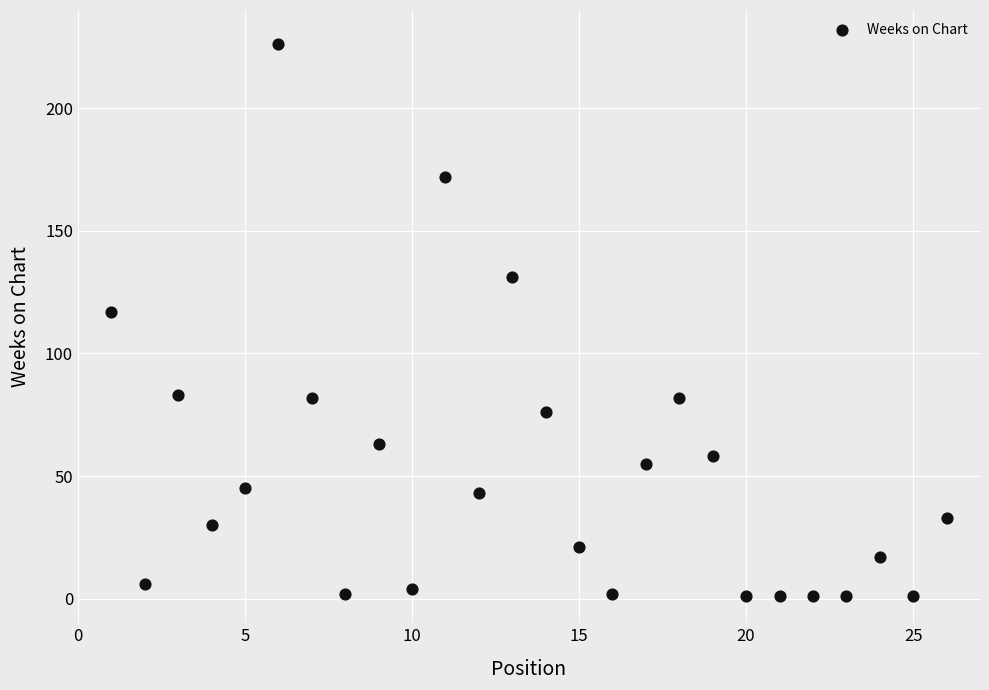

What Y value in the scatter plot is closest to 113?

117